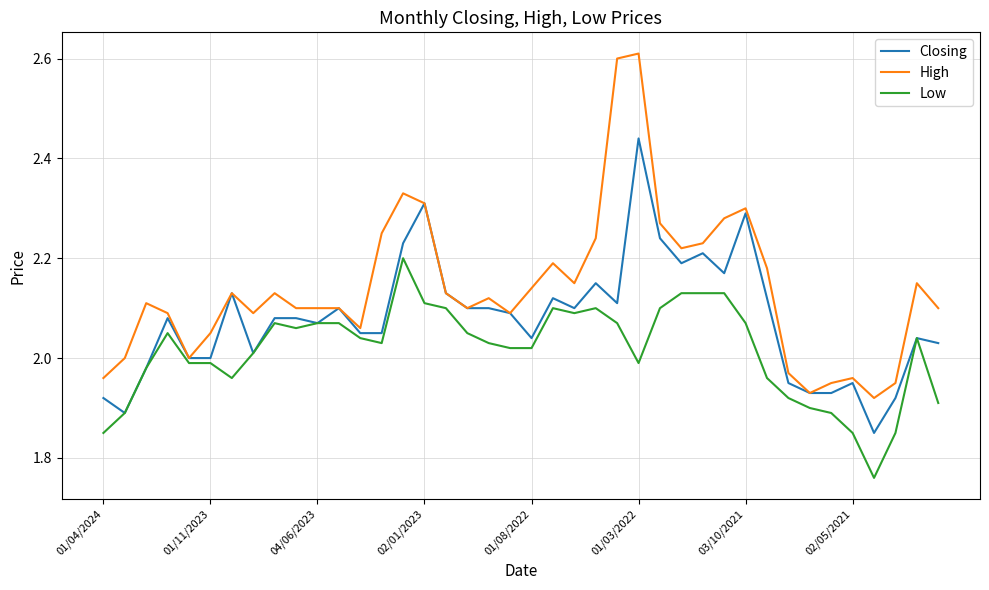

List the series in order of their peak value, highest first.

High, Closing, Low